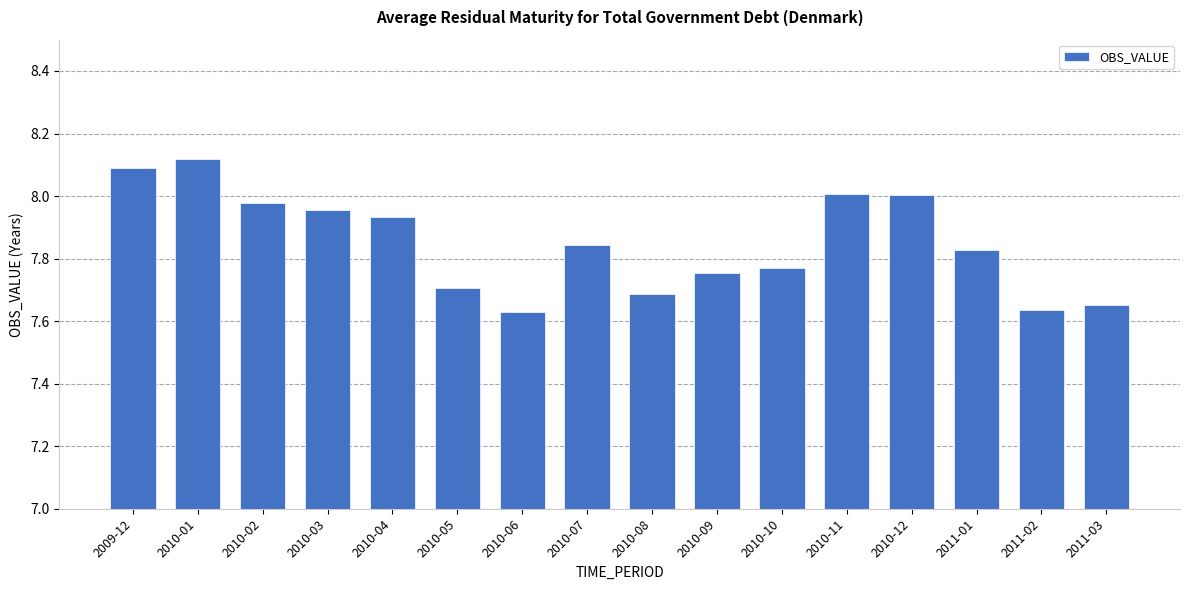

What is the change in value from 2009-12 to 2010-07?

-0.2